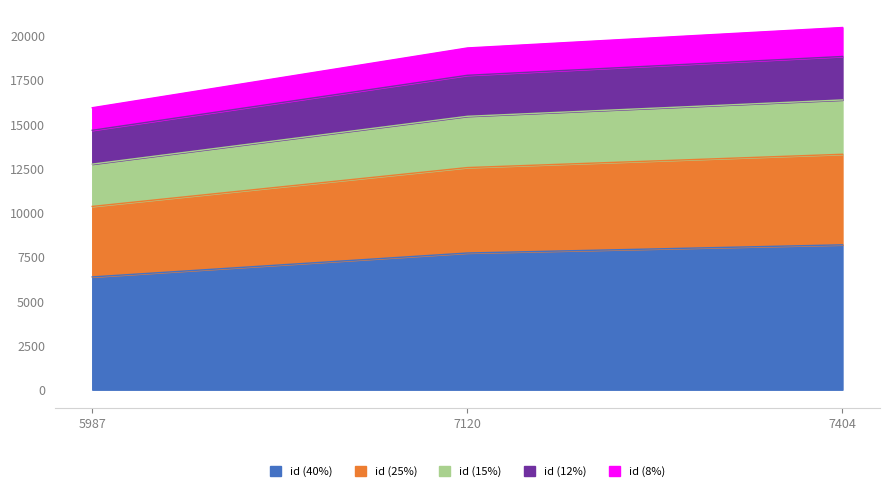

List the labels in order of id (40%) value, smallest first.

5987, 7120, 7404